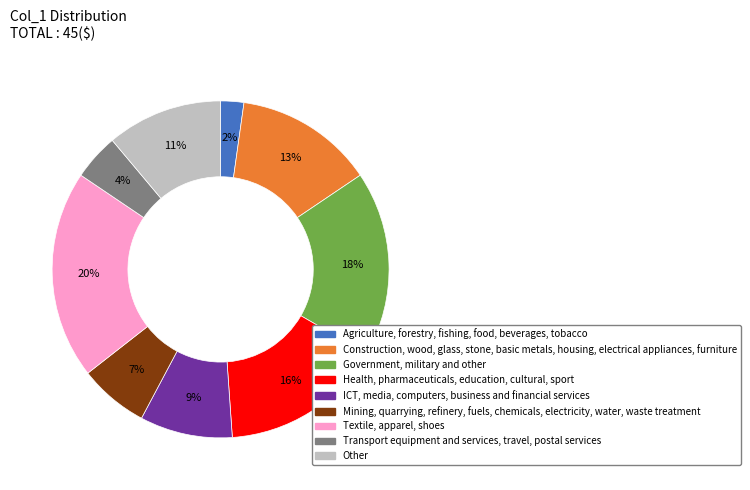

Is it true that Textile, apparel, shoes is 20% of the pie?

True